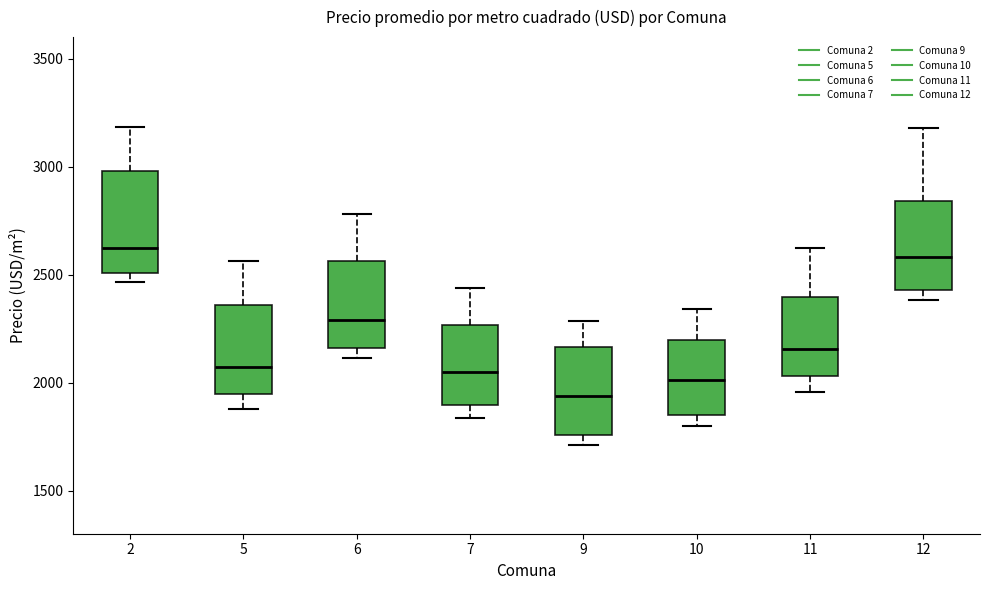

Comparing the boxes themselves (not the whiskers), which one is the tallest?

2